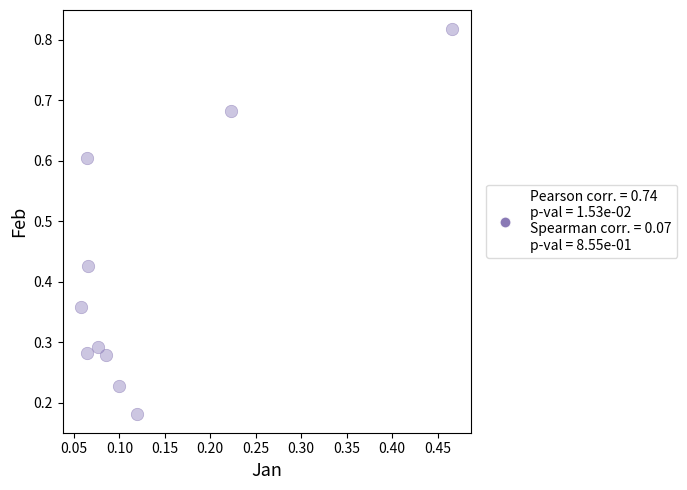

What is the range of Y values (max minus min)?

0.6